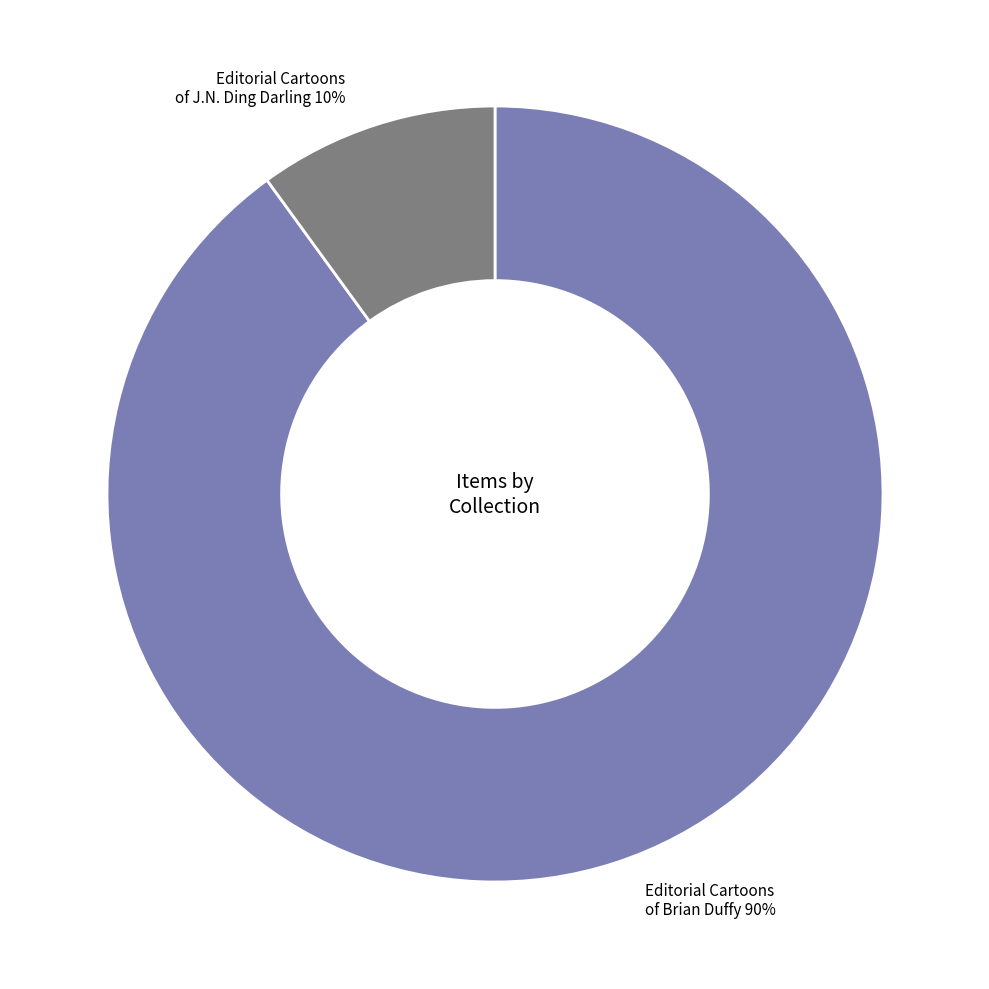

Is the sum of Editorial Cartoons of Brian Duffy and Editorial Cartoons of J.N. Ding Darling greater than half?

Yes